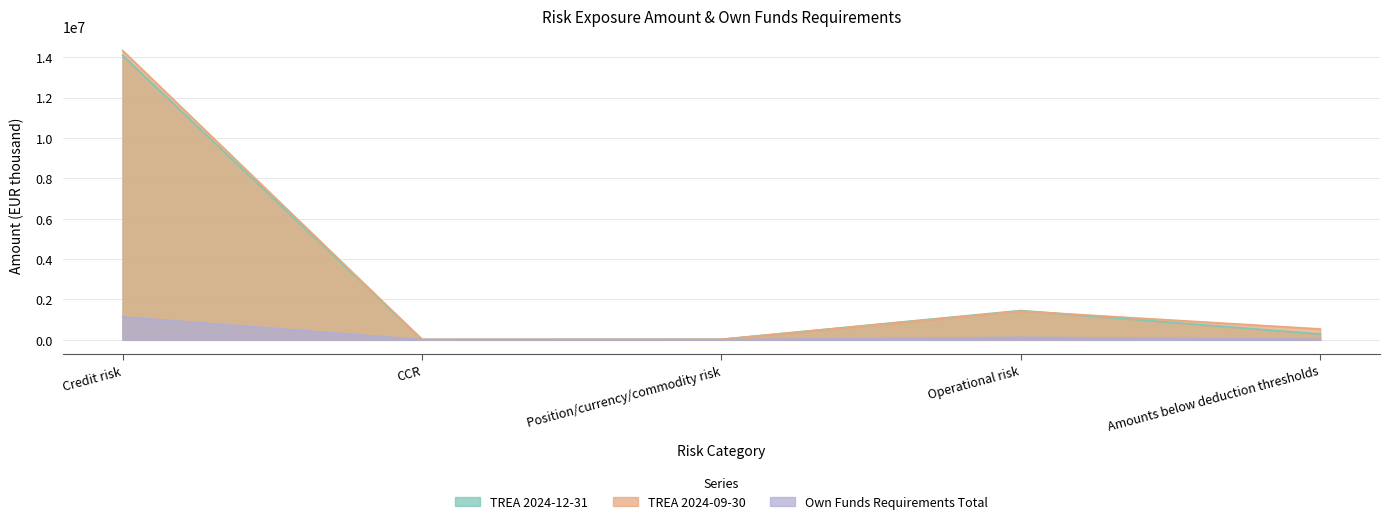

At which category does the chart reach its peak across all series?

Credit risk